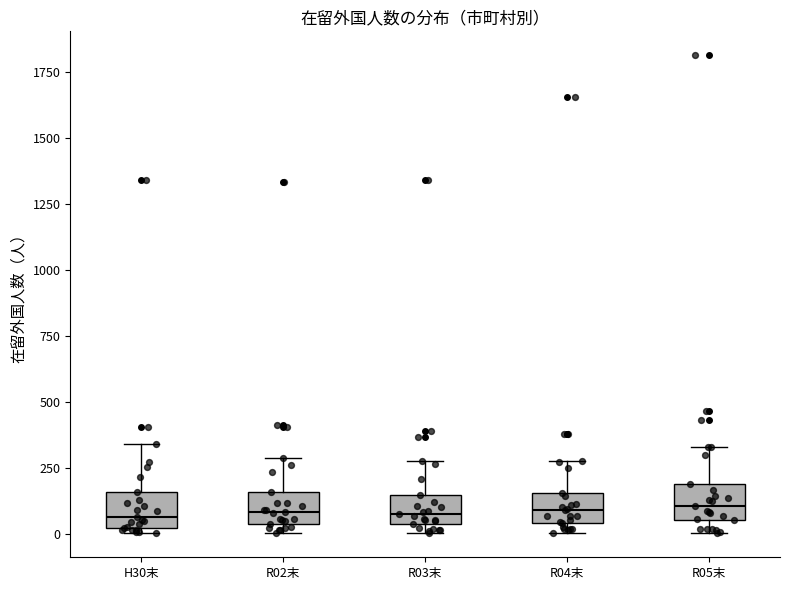

Reading left to right, read every box against the y-axis: the position of its median line, the range the box covers, and the ends of its whiskers. The values are not printed on the chart, so give them approximately, as read against the axis.

H30末: median 50, box 0 to 150, whiskers 0 (just below the box's lower edge) to 350
R02末: median 100, box 50 to 150, whiskers 0 to 300
R03末: median 100, box 50 to 150, whiskers 0 to 300
R04末: median 100, box 50 to 150, whiskers 0 to 300
R05末: median 100, box 50 to 200, whiskers 0 to 350